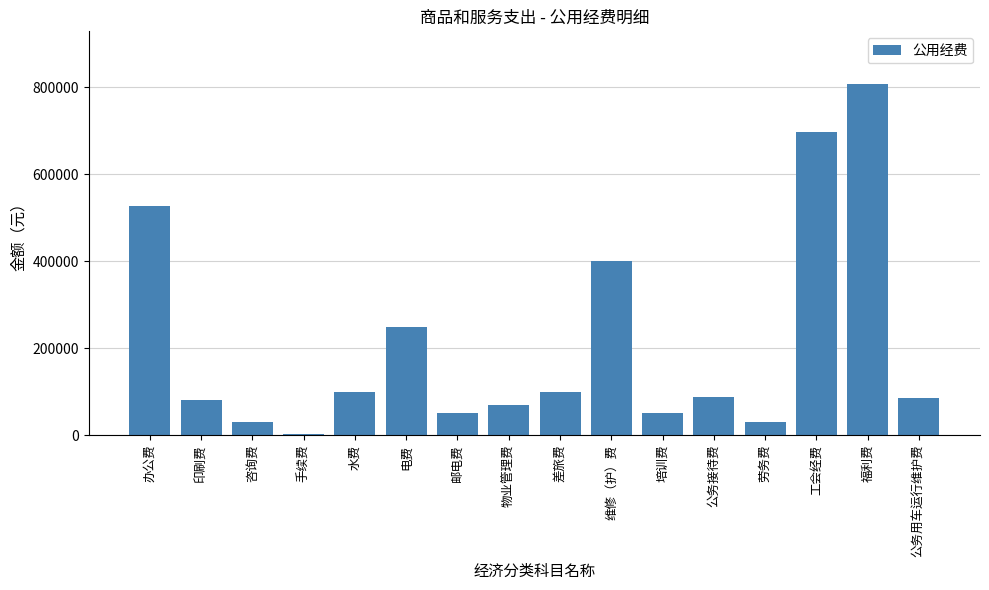

Which category has the highest value across all series?

福利费